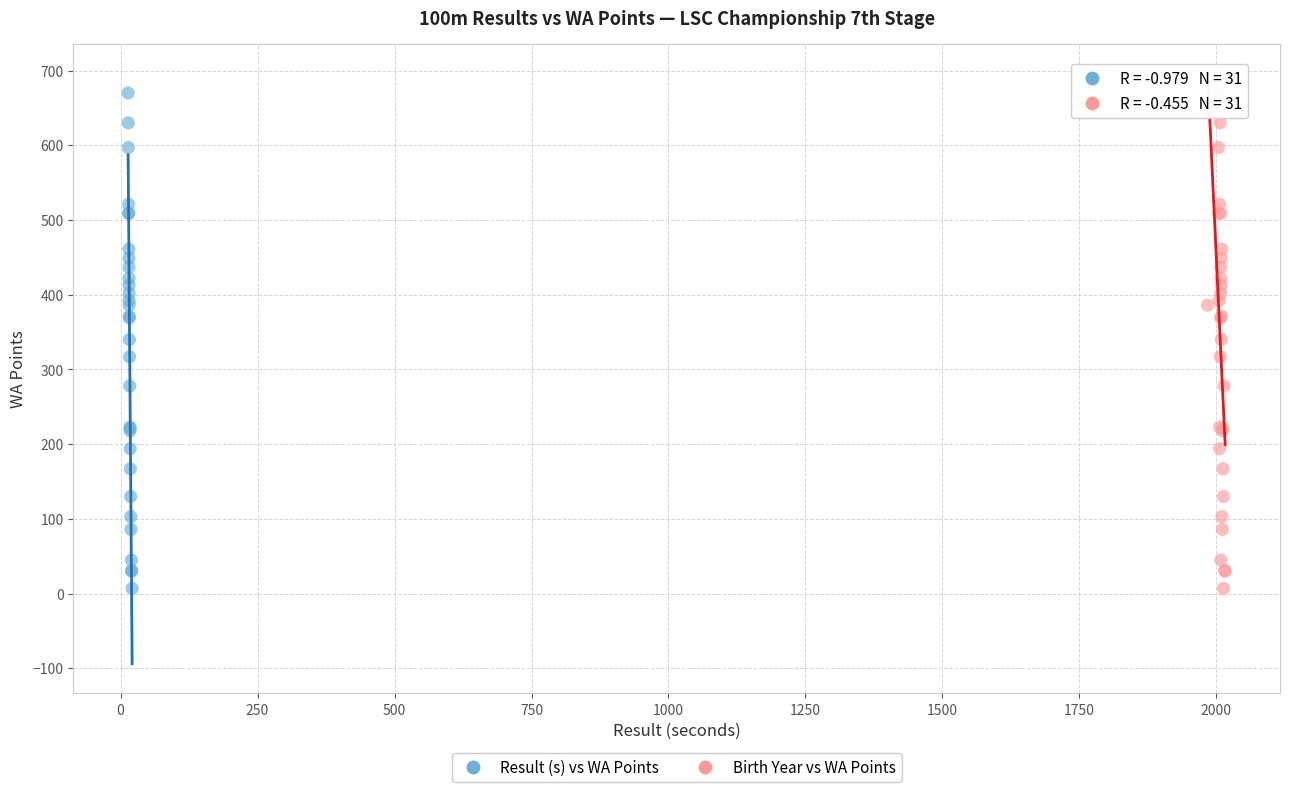

What are all the series names shown in the legend?

Result (s) vs WA Points, Birth Year vs WA Points